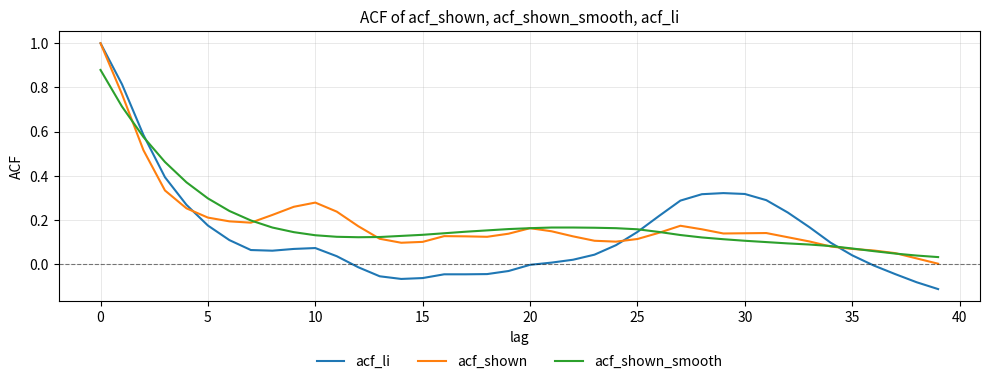

Which series has the widest spread of values?

acf_li